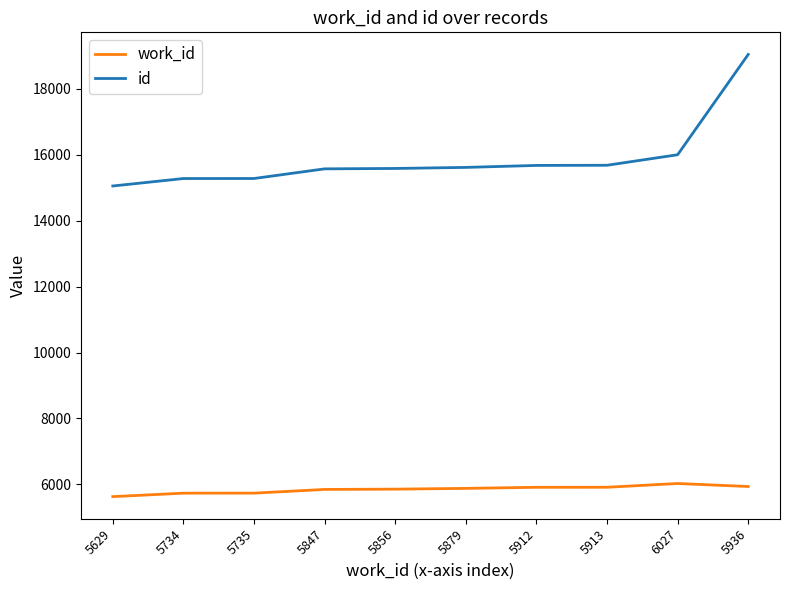

What is the maximum value shown in the chart?

19048